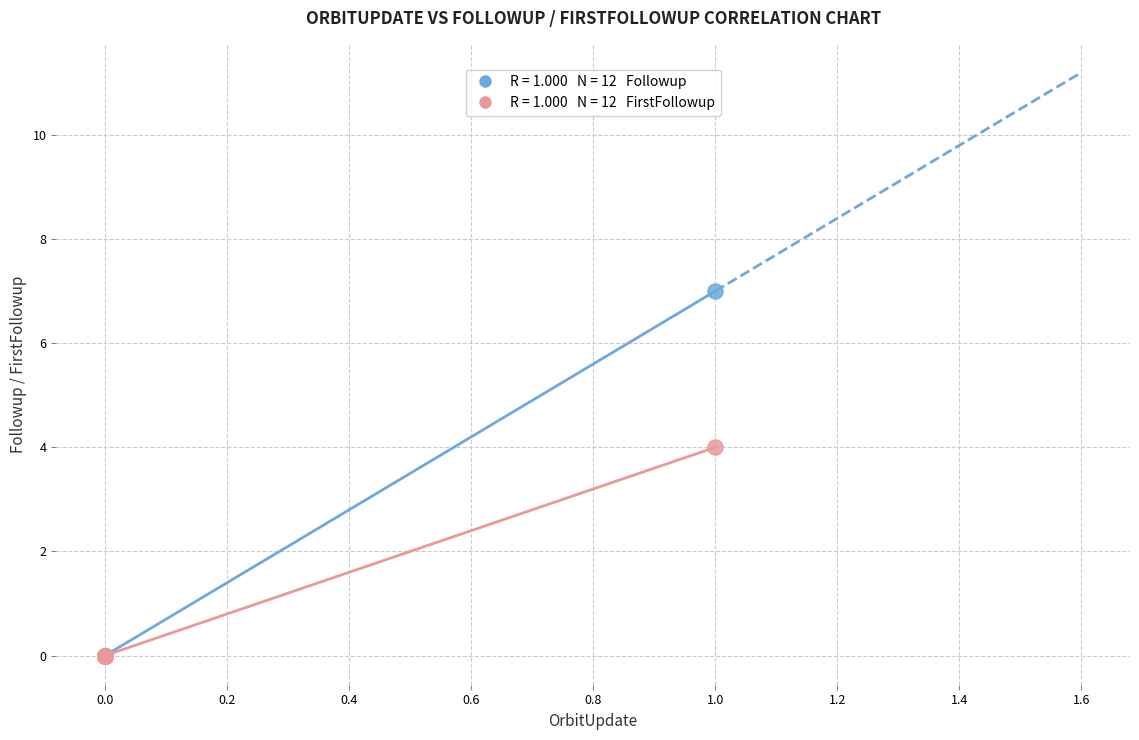

Across all series, what Y value is closest to 3?

4